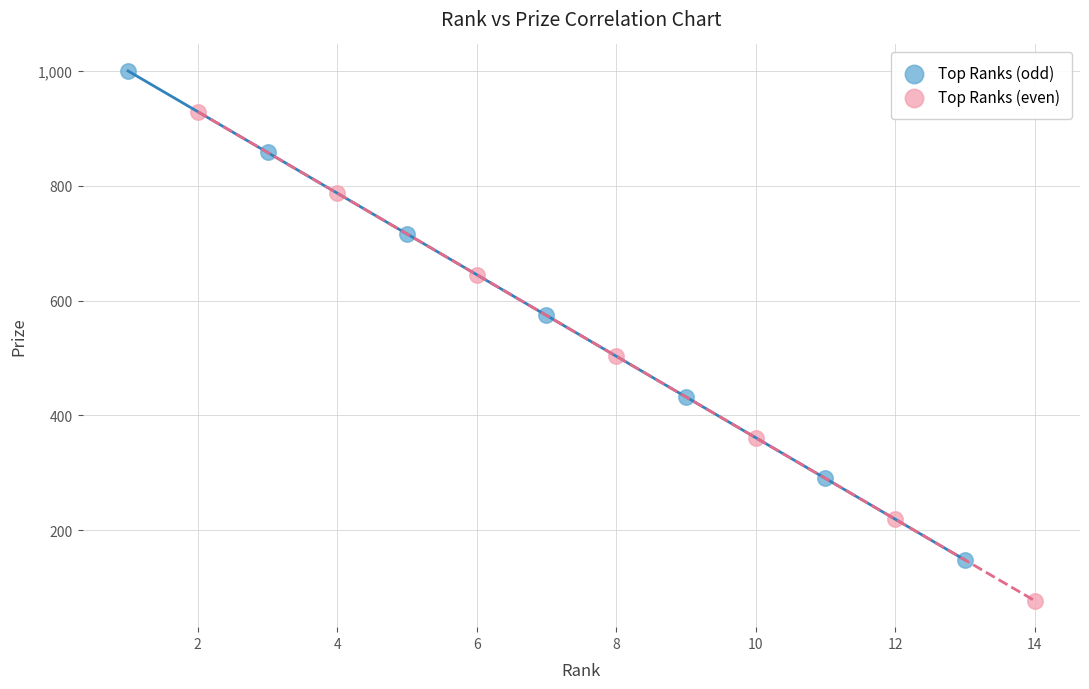

What are all the series names shown in the legend?

Top Ranks (odd), Top Ranks (even)